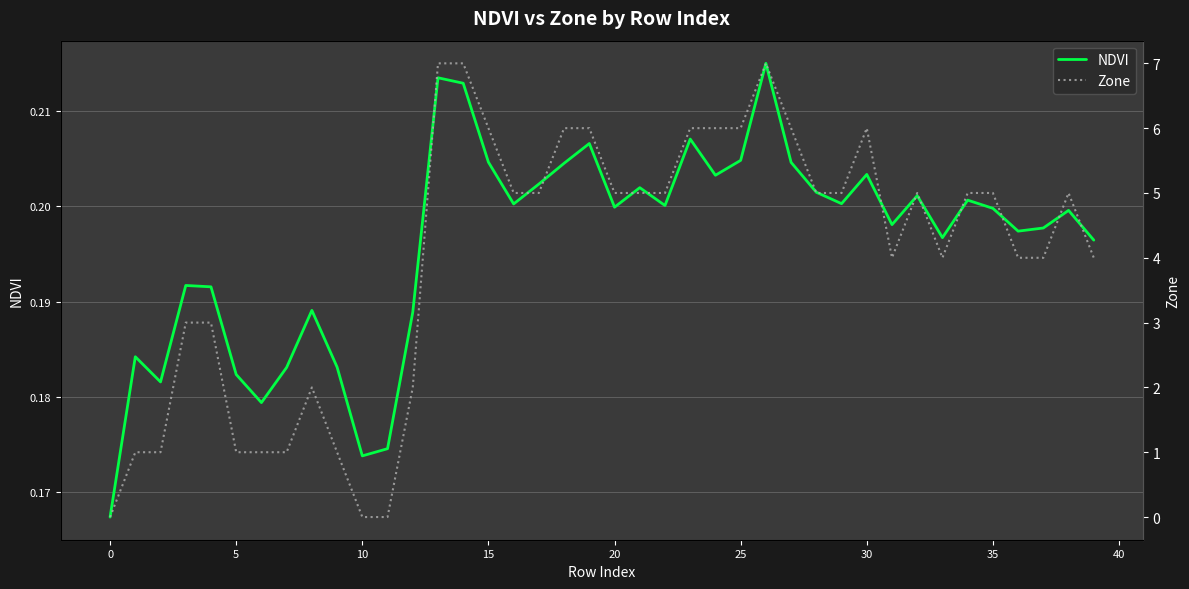

The value of NDVI at 25 is 0.1. True or false?

False